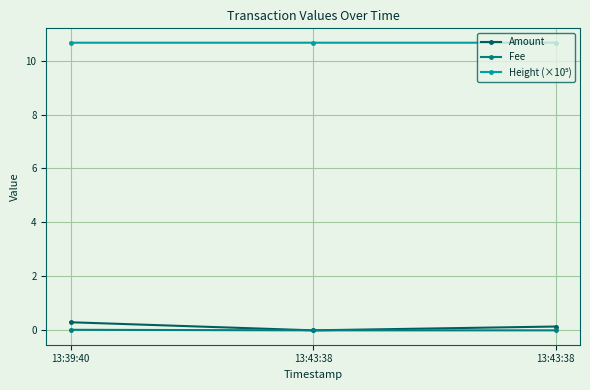

Which series changed the most between 13:39:40 and 13:43:38?

Amount